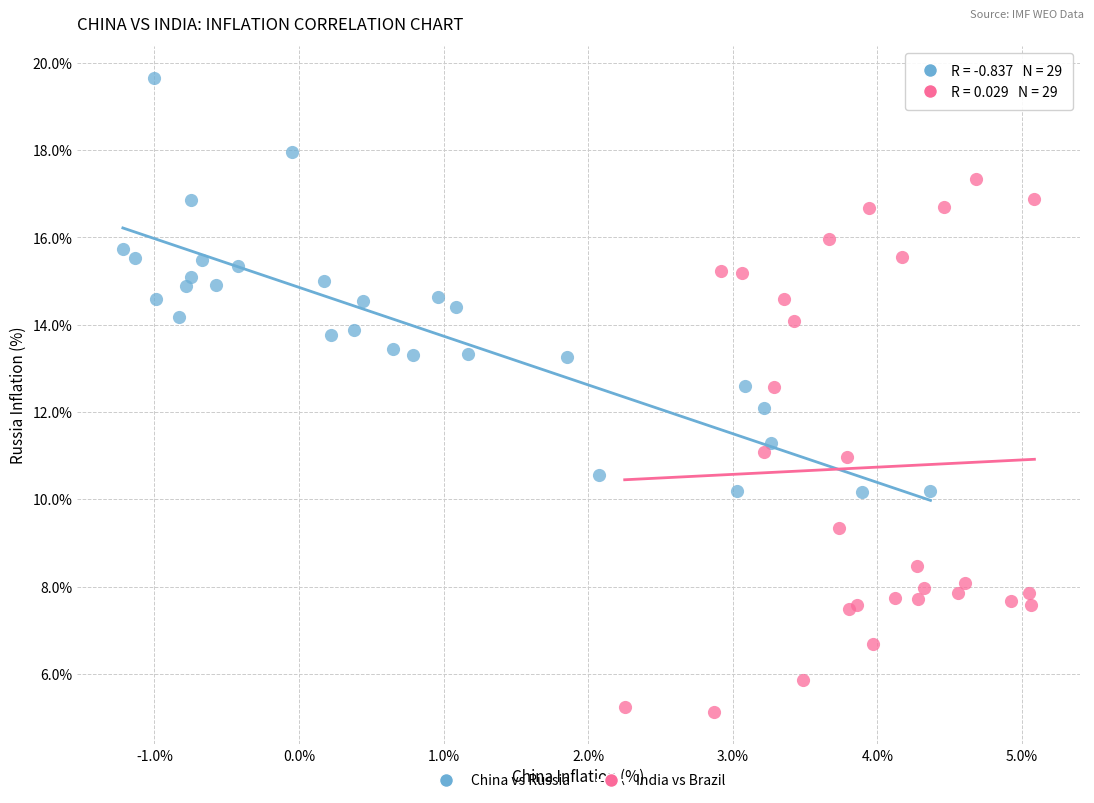

Which series reaches the maximum Y coordinate?

China vs Russia